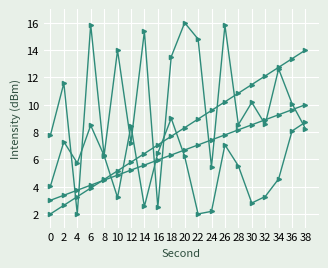

True or false: fractional second has a value of 4.7 at 24.

False